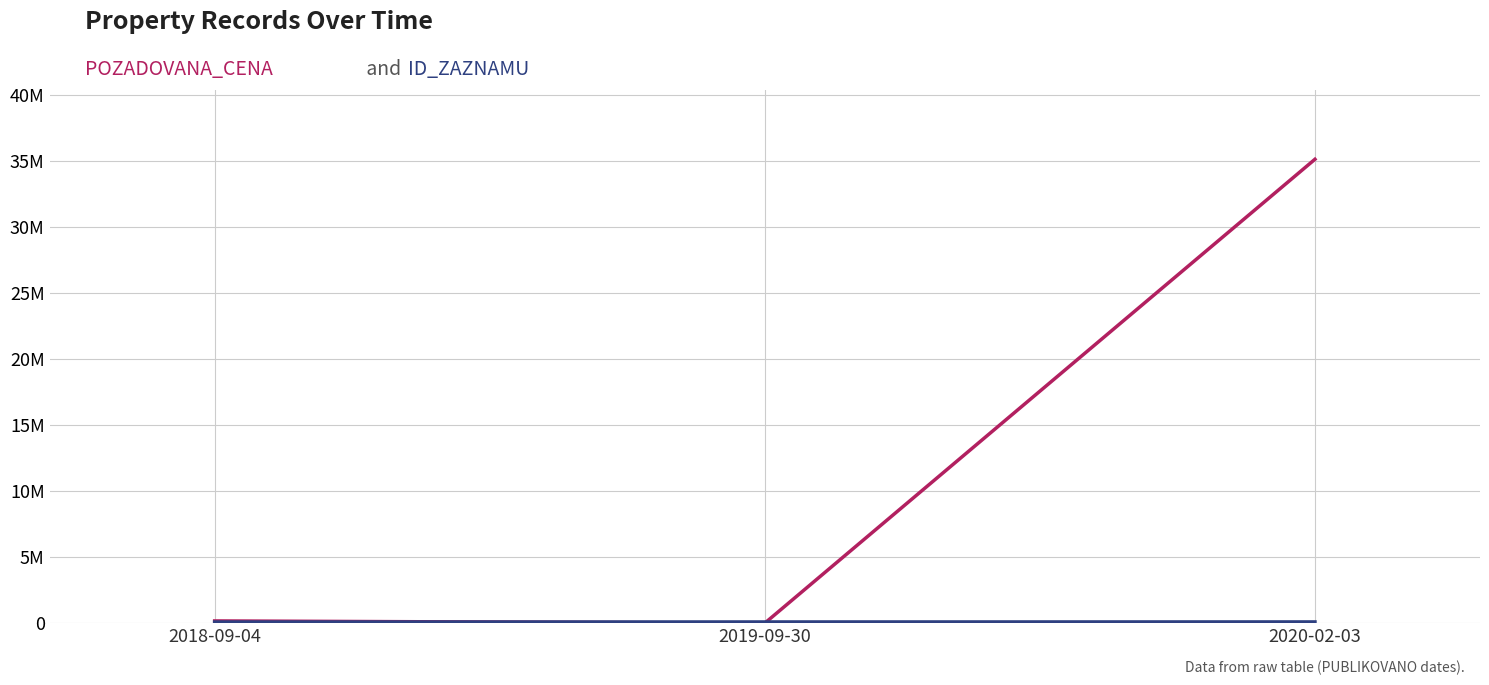

Is this an area chart (filled region under the line)?

No